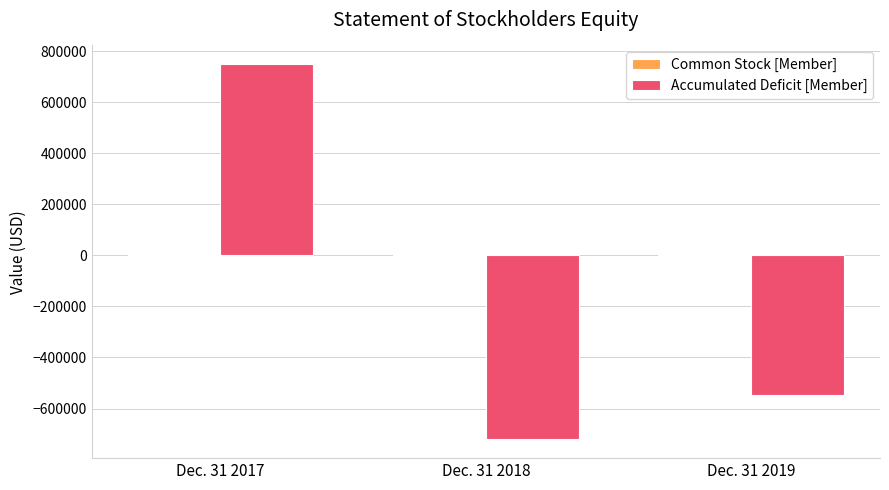

What is the sum of all Accumulated Deficit [Member] values?

-518586